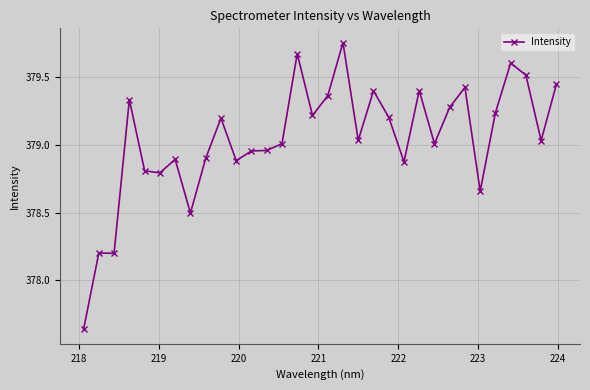

What is the sum of all values?

12129.4